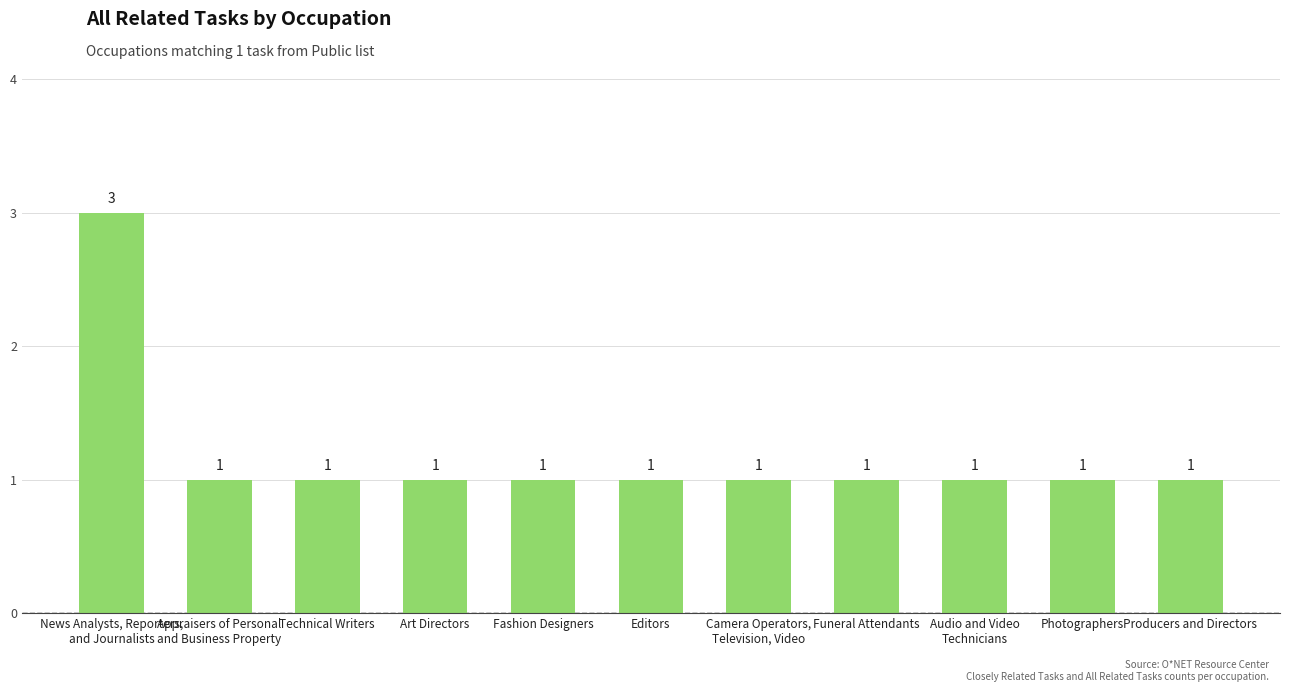

Which label corresponds to the largest value in the chart?

News Analysts, Reporters,
and Journalists